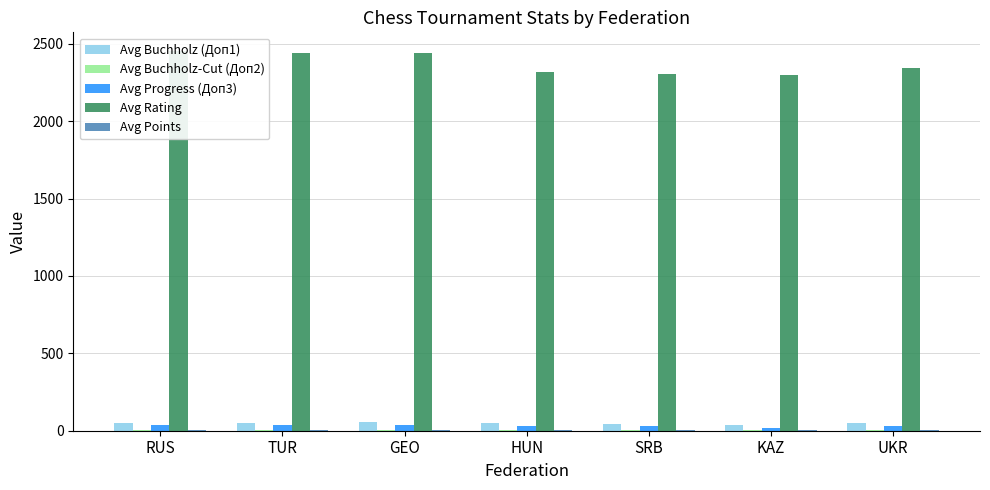

Is it true that Avg Buchholz (Доп1) equals 21.2 at SRB?

False